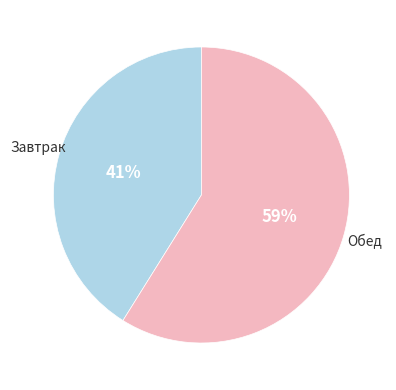

Count the number of slices in the pie.

2